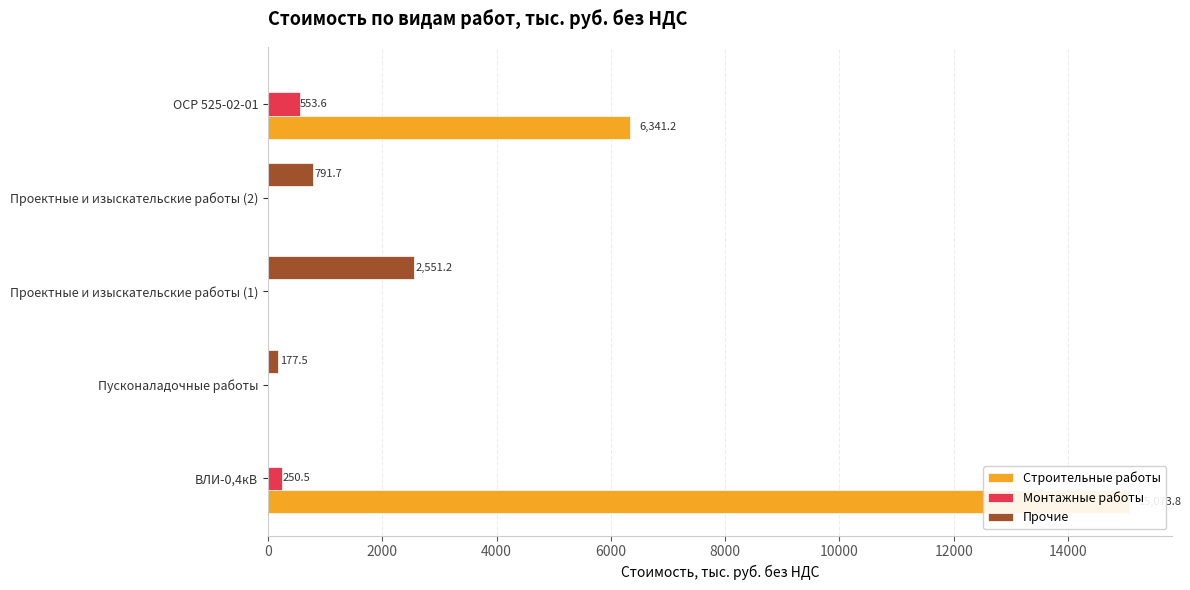

How many positive values does the Прочие series have?

3